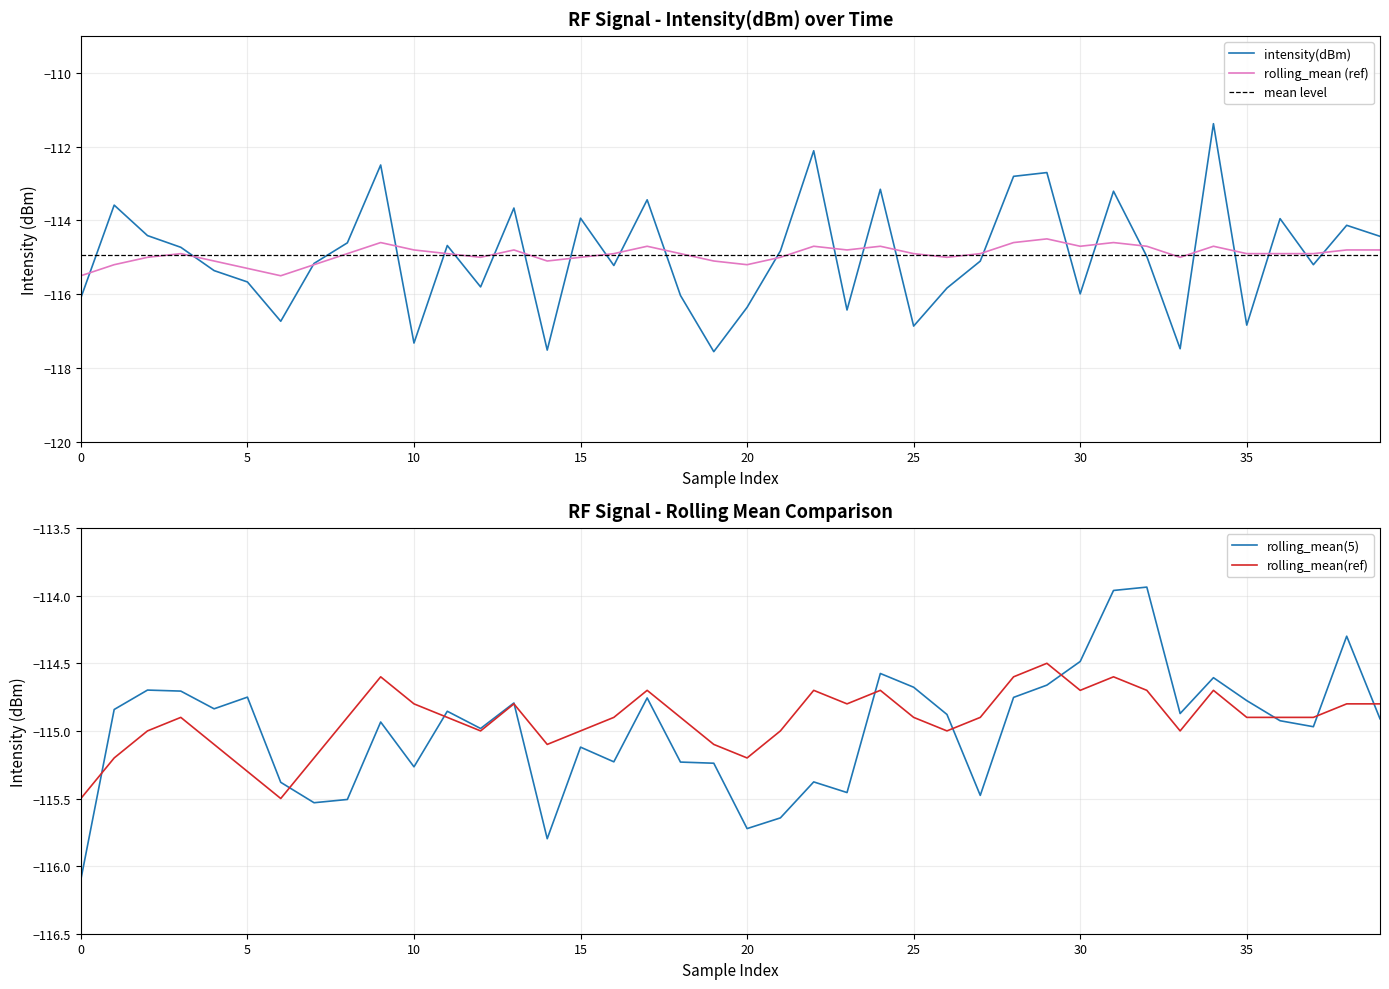

True or false: intensity(dBm) has a value of -113.9 at 15.

True